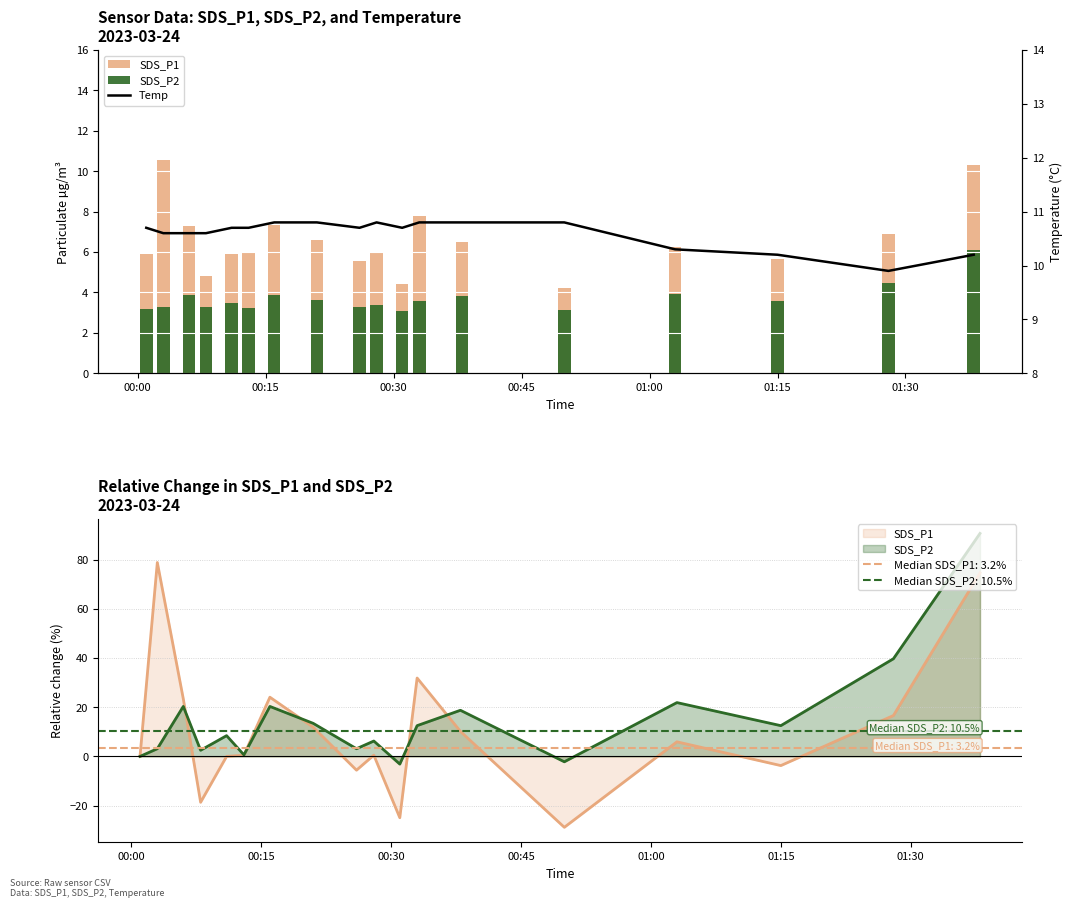

What are all the series names shown in the legend?

SDS_P1, SDS_P2, Temp